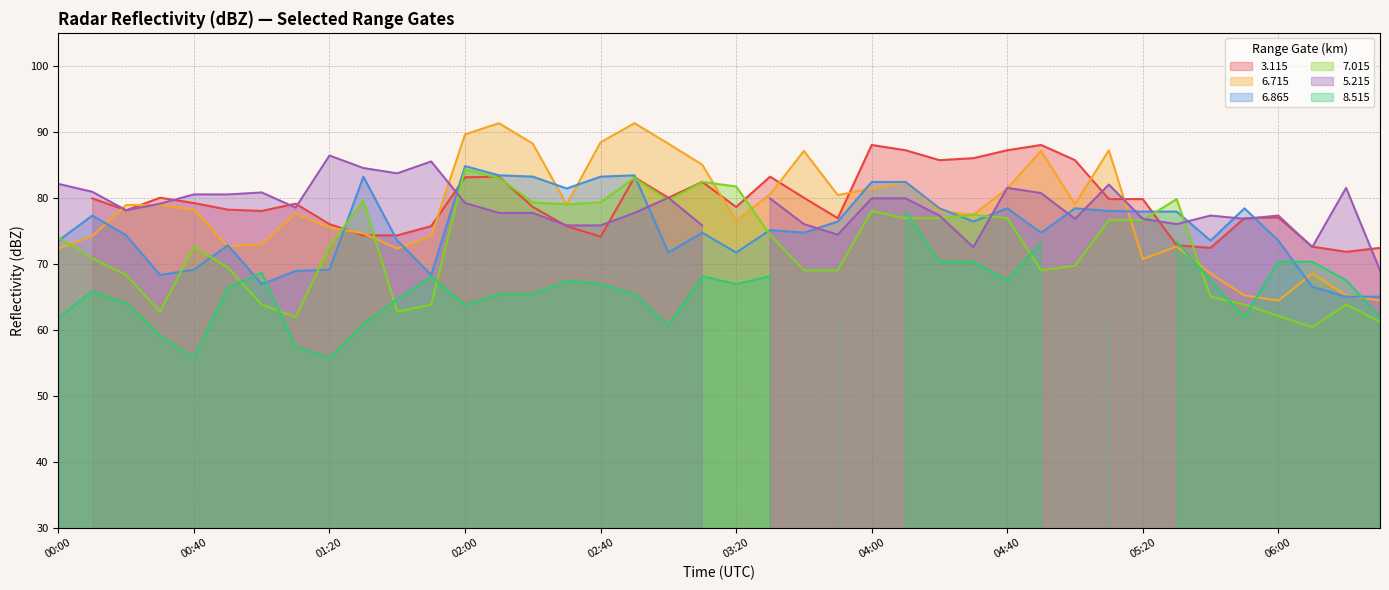

At which label is   6.715 closest to 77?

04:30